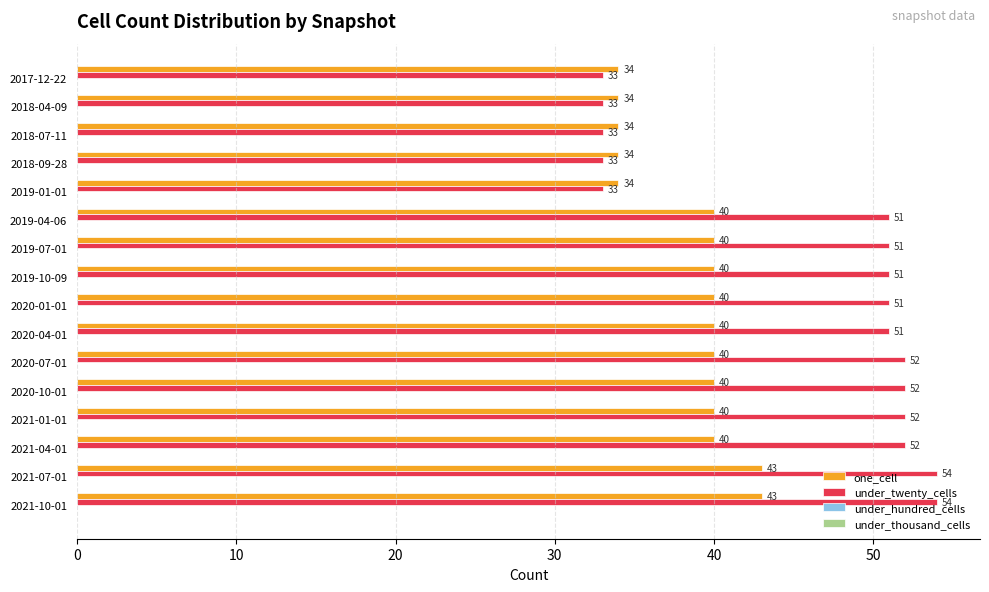

Which series has the largest range (max minus min)?

under_twenty_cells